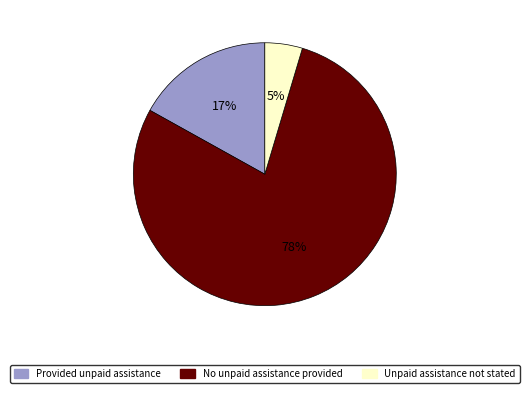

Is there a majority slice in this chart?

Yes